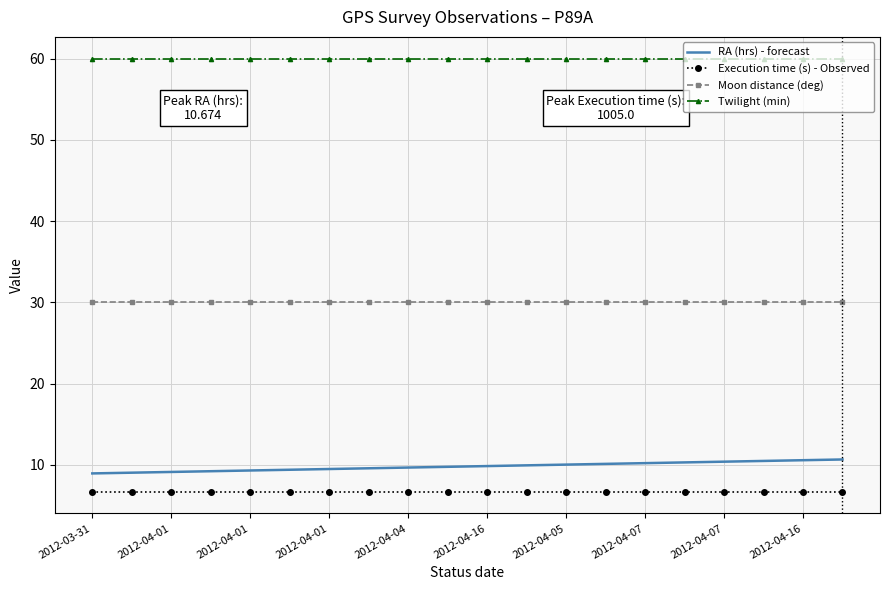

What is the difference between the maximum and second lowest values in the RA (hrs) - forecast series?

1.6